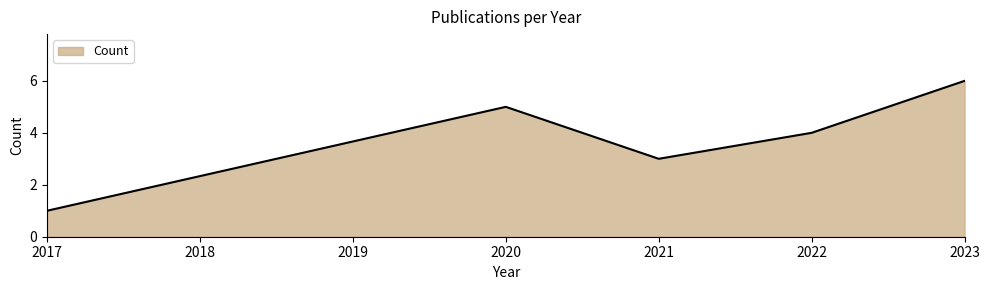

Approximately how many times larger is the value at 2022 compared to 2017?

4.0